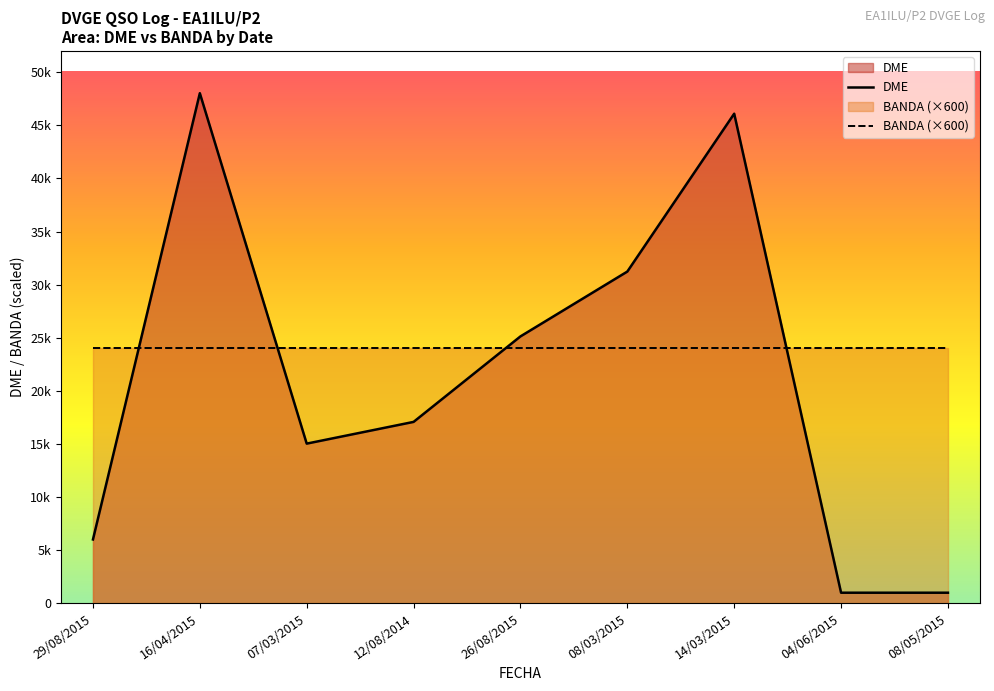

Rank the series by their average value, from lowest to highest.

DME, BANDA (×600)